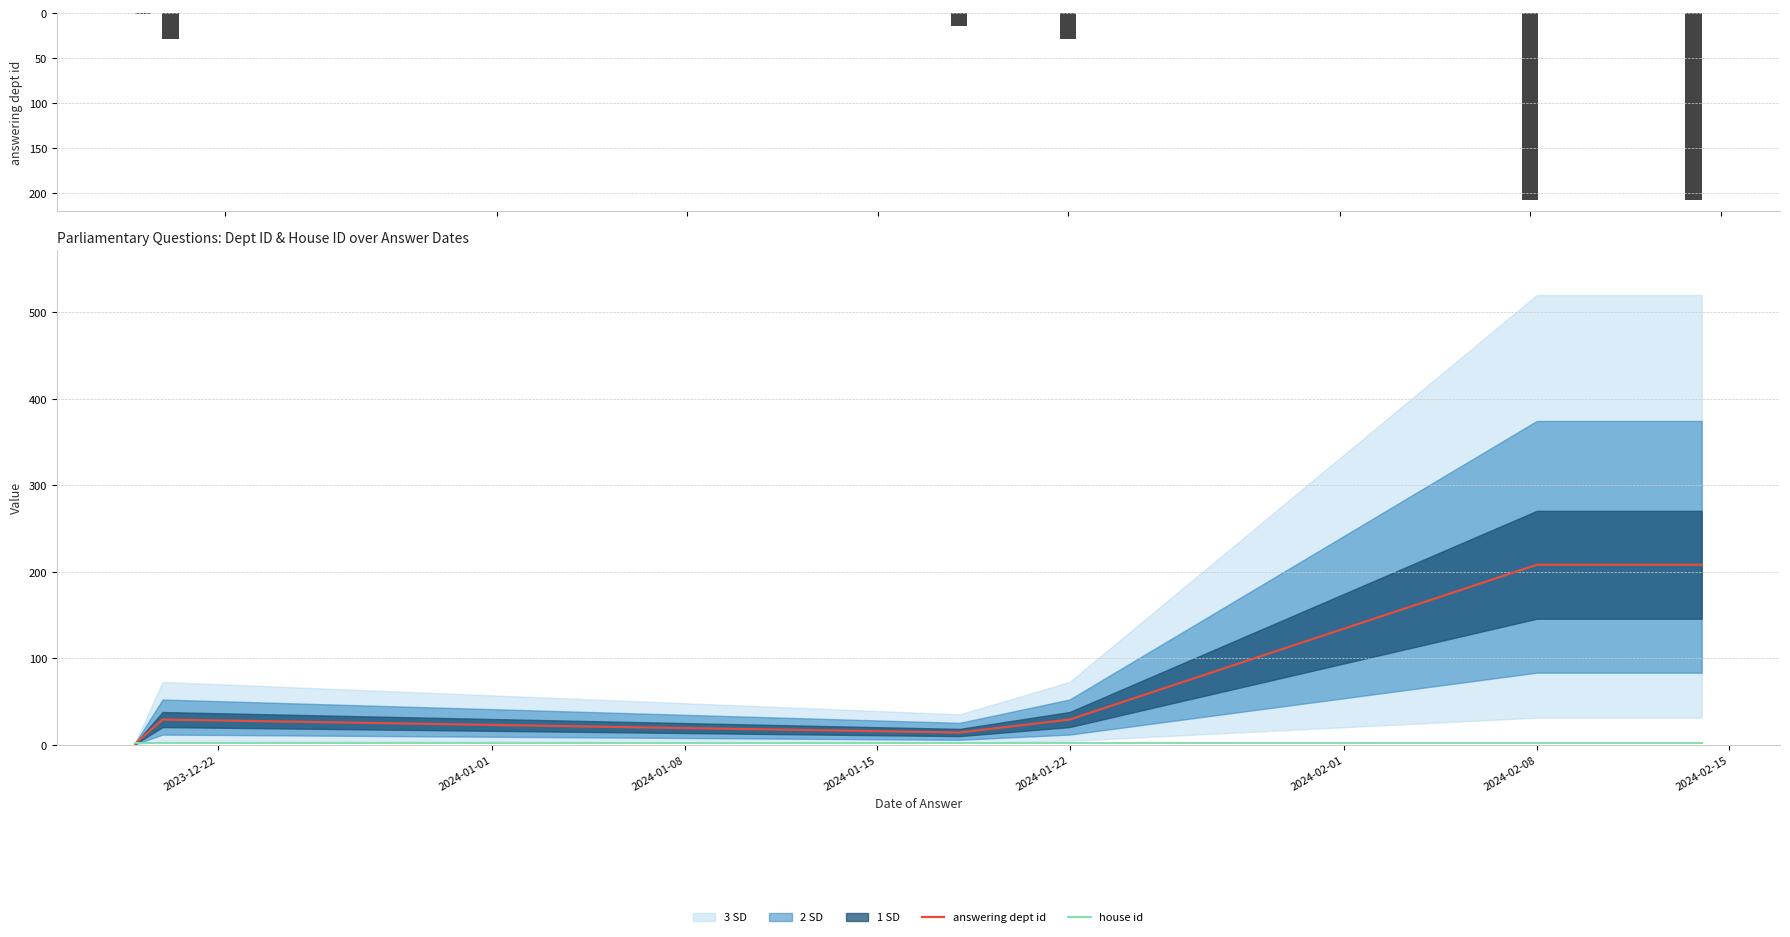

Between 2024-01-08 and 2024-02-01, which is larger?

2024-02-01